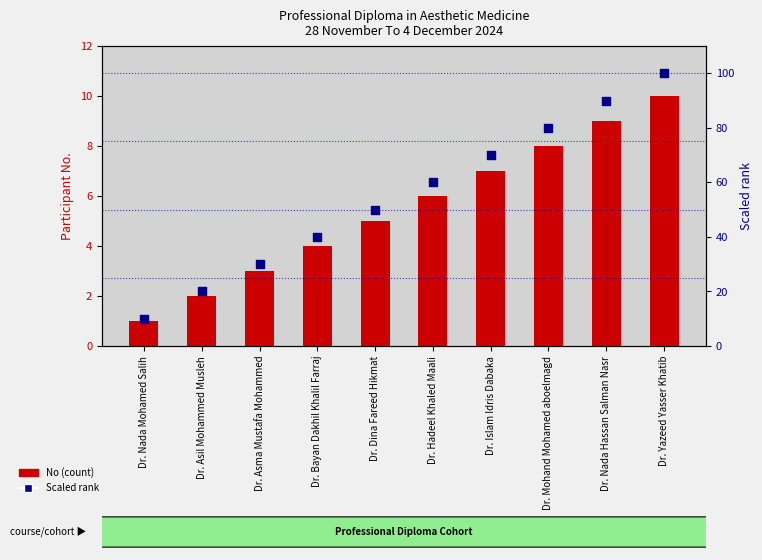

At which category is the sum across all series the highest?

Dr. Yazeed Yasser Khatib